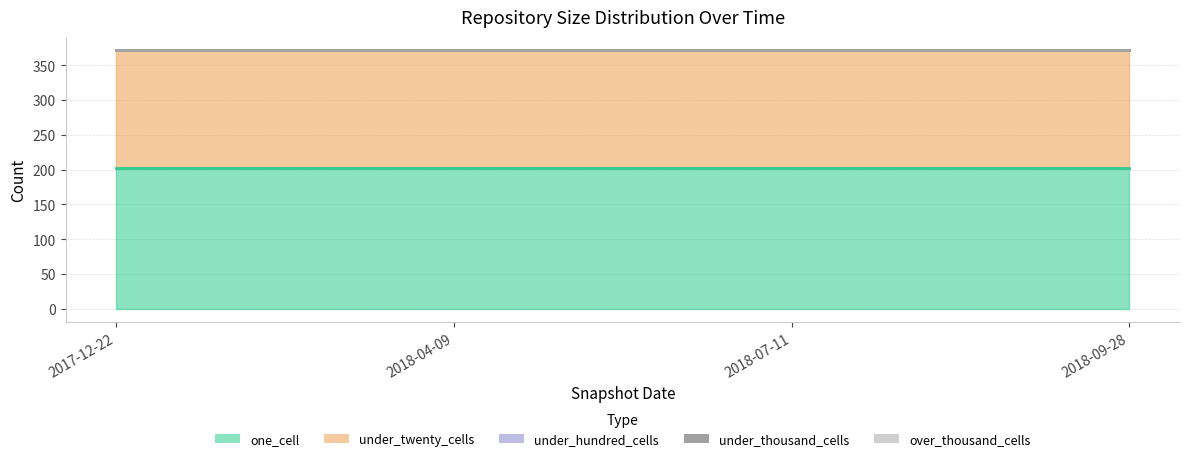

True or false: under_hundred_cells and under_thousand_cells intersect in this chart.

False